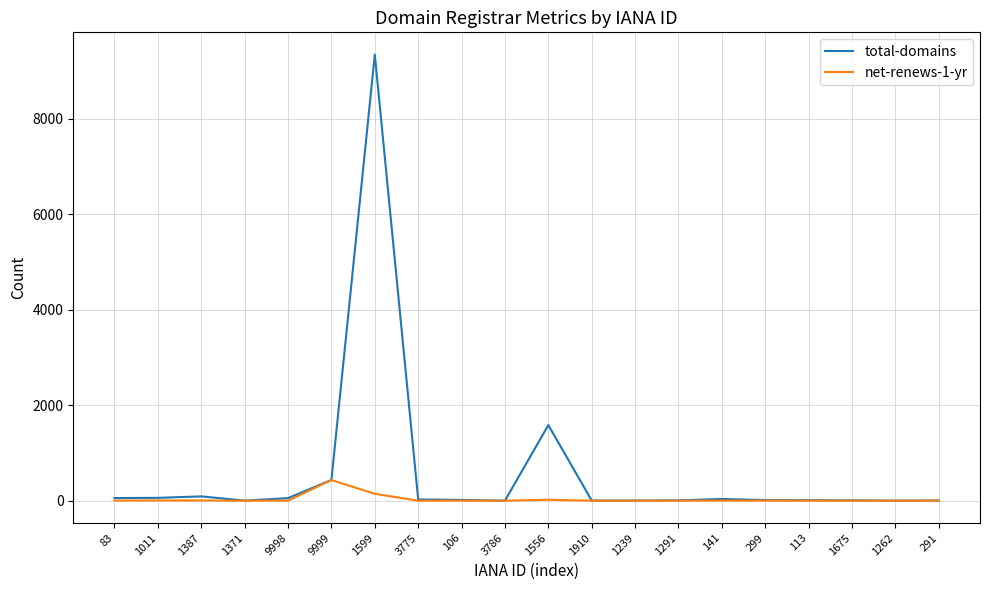

The net-renews-1-yr series shows 0 at 9998. True or false?

True